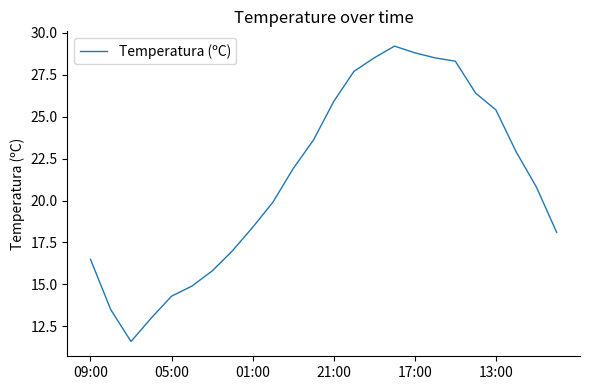

What is the greatest value displayed?

29.2